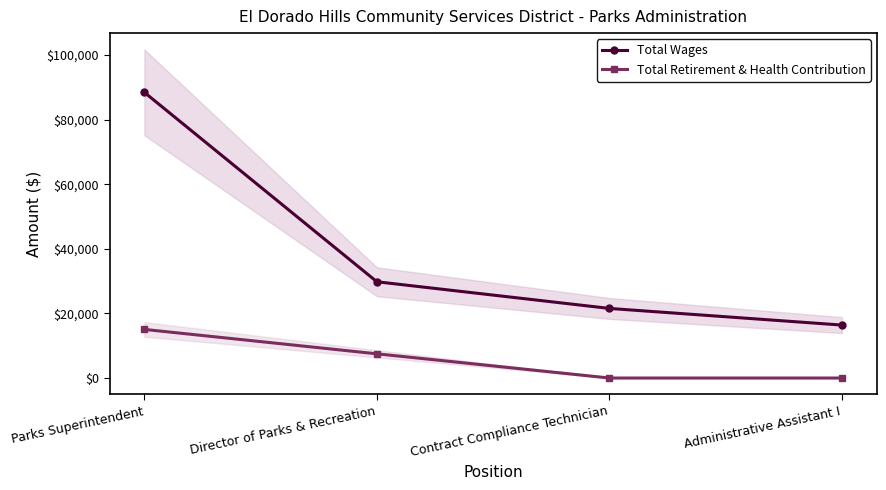

Reading left to right, what are all the values shown in this chart?

Total Wages: 88415	29793	21541	16389
Total Retirement & Health Contribution: 15048	7492	0	0